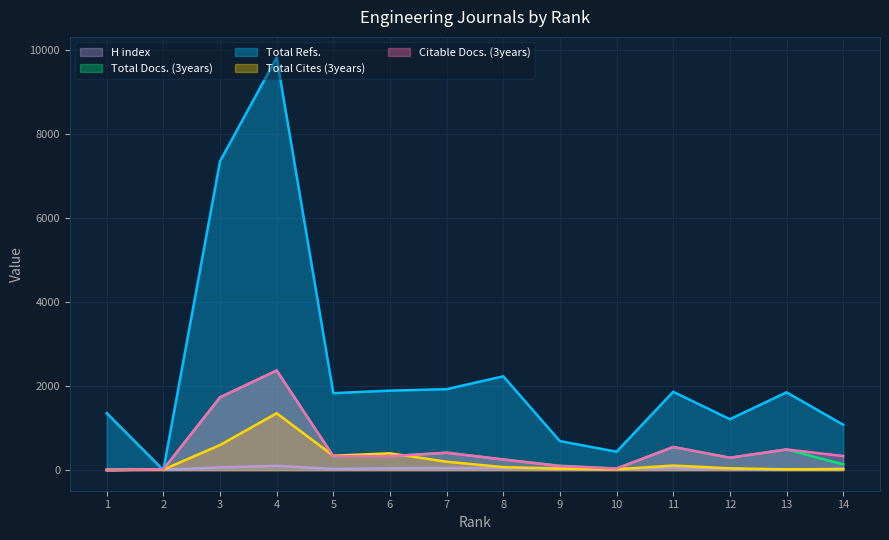

What are all the series names shown in the legend?

H index, Total Docs. (3years), Total Refs., Total Cites (3years), Citable Docs. (3years)